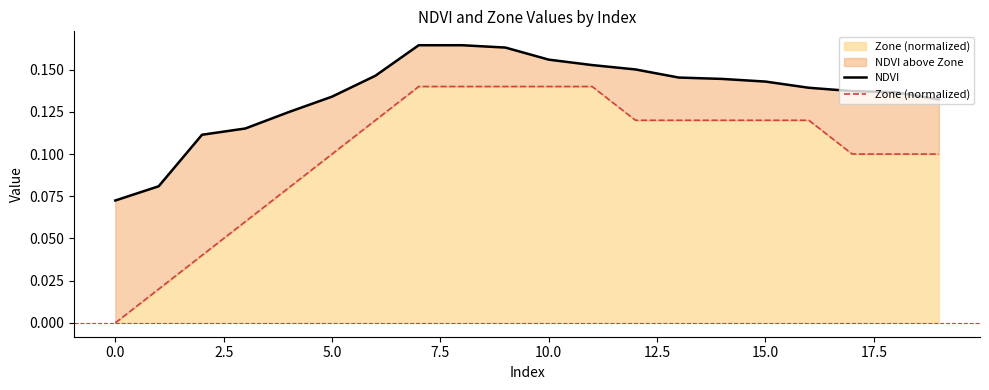

How many values in Zone (normalized) are above zero?

19